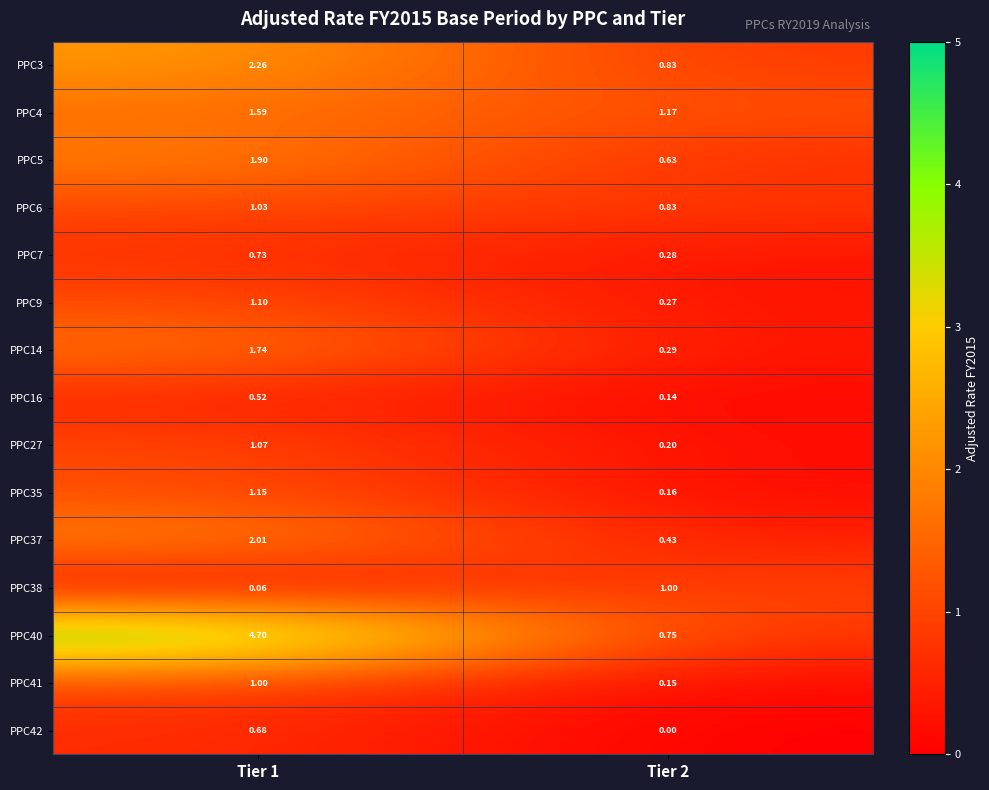

Is the value of PPC9 at Tier 1 greater than the value of PPC27 at Tier 1?

Yes